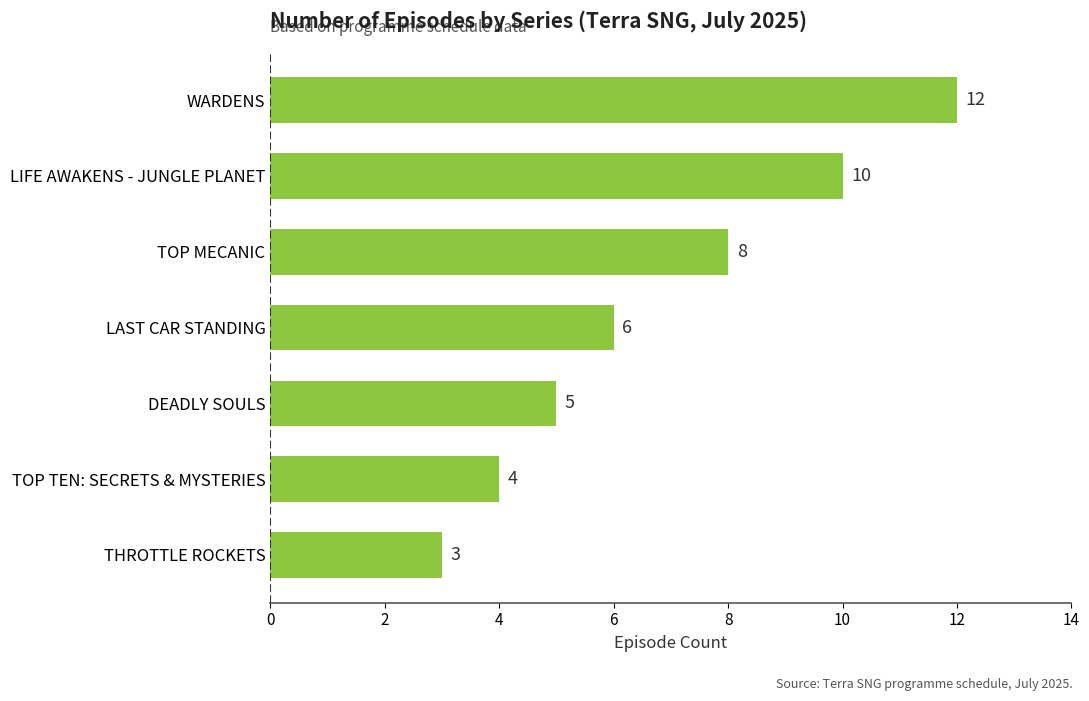

What is the ratio of the value at THROTTLE ROCKETS to the value at LIFE AWAKENS - JUNGLE PLANET?

0.3